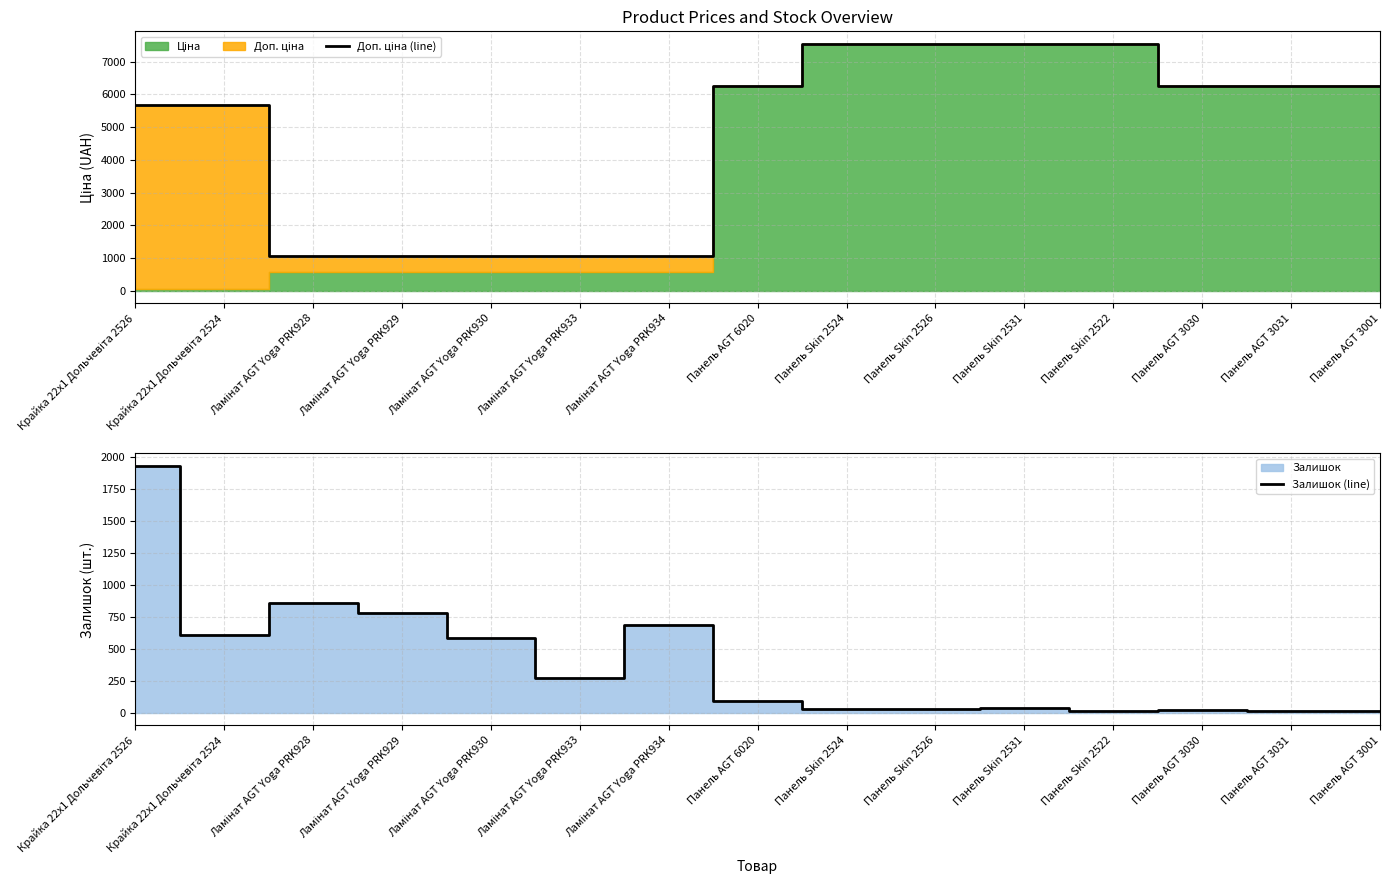

The Залишок (line) series shows 42.6 at Панель Skin 2526. True or false?

False